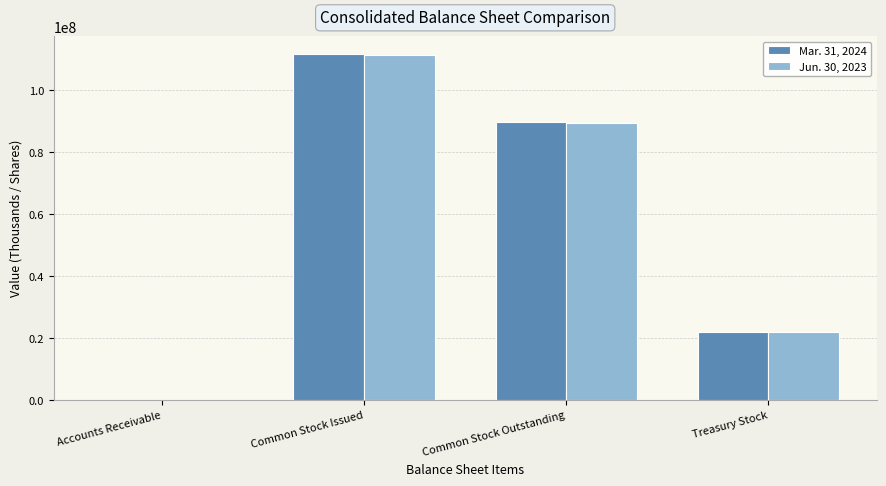

True or false: Jun. 30, 2023 has a value of 21864000 at Treasury Stock.

True